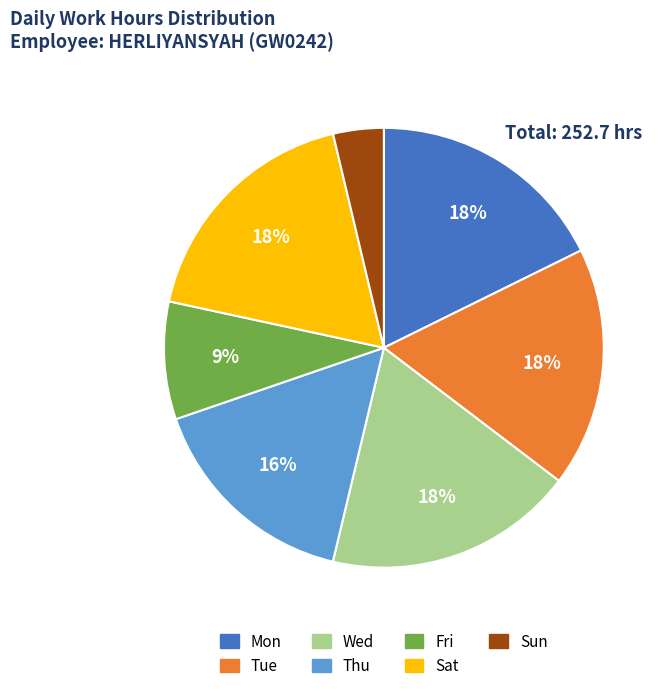

True or false: Tue accounts for 18% of the total.

True